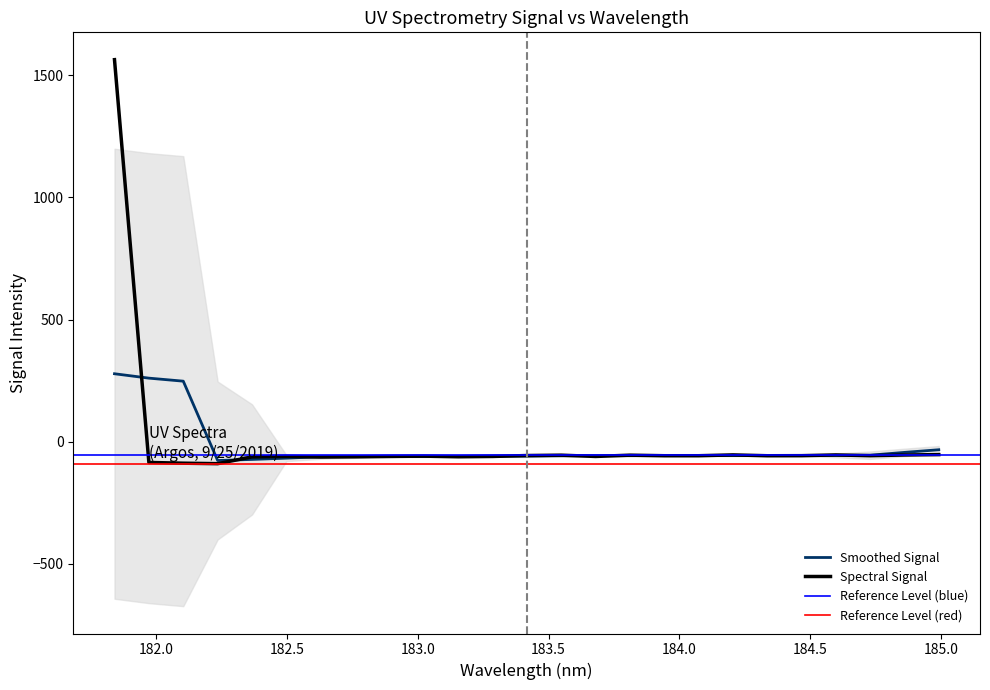

Between 183.811206745 and 182.498667305, which is larger?

183.811206745